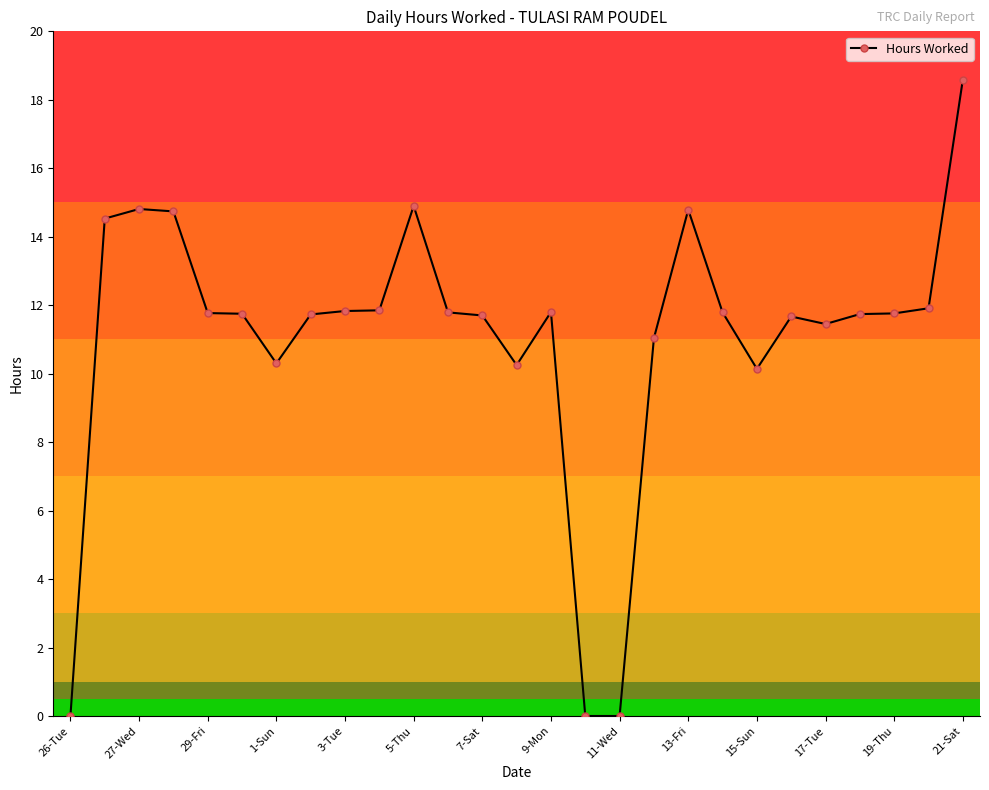

What is the difference between the maximum and minimum values?

18.6